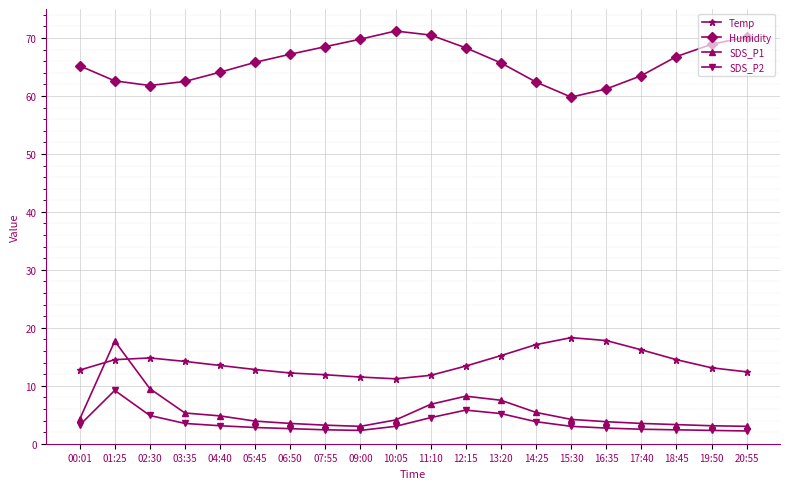

What value does the Temp series have at 19:50?

13.1